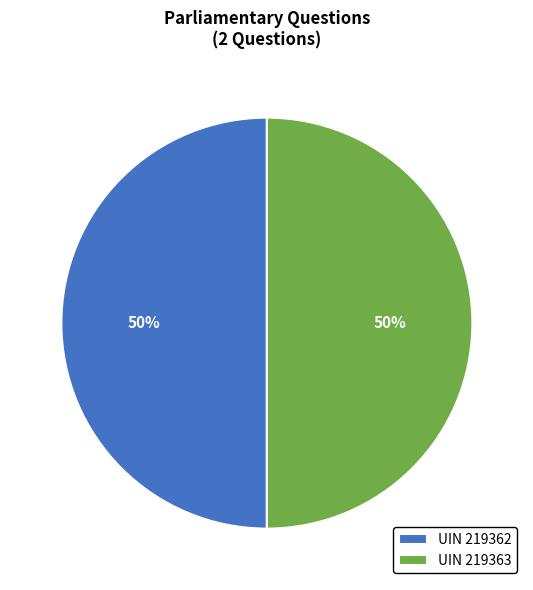

What is the ratio of the value at UIN 219362 to the value at UIN 219363?

1.0